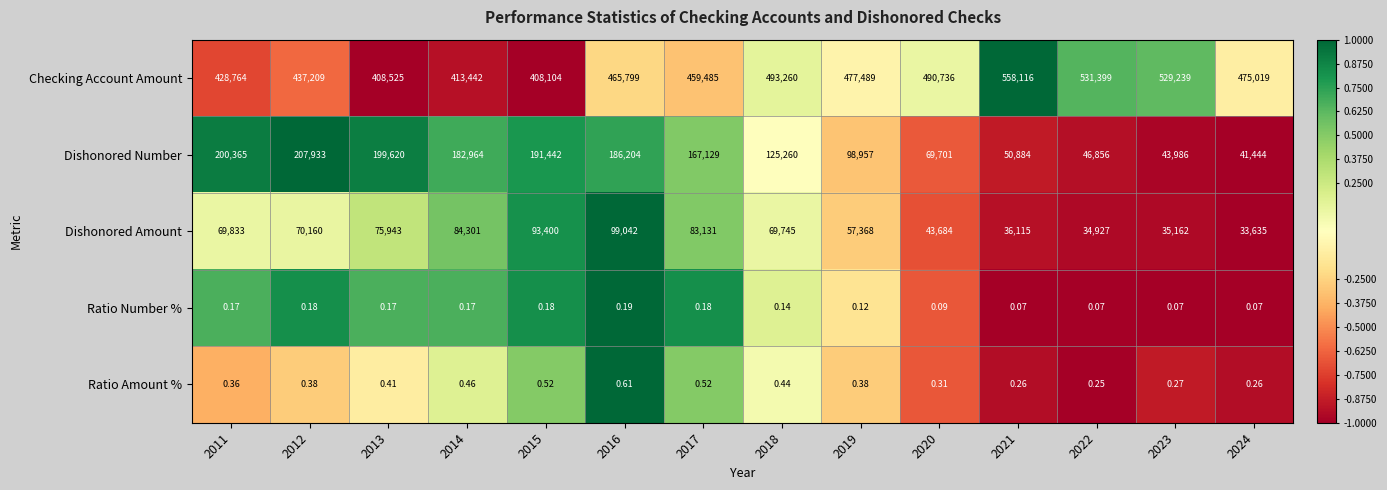

Rank the series by their maximum value, from highest to lowest.

Checking Account Amount, Dishonored Number, Dishonored Amount, Ratio Amount %, Ratio Number %